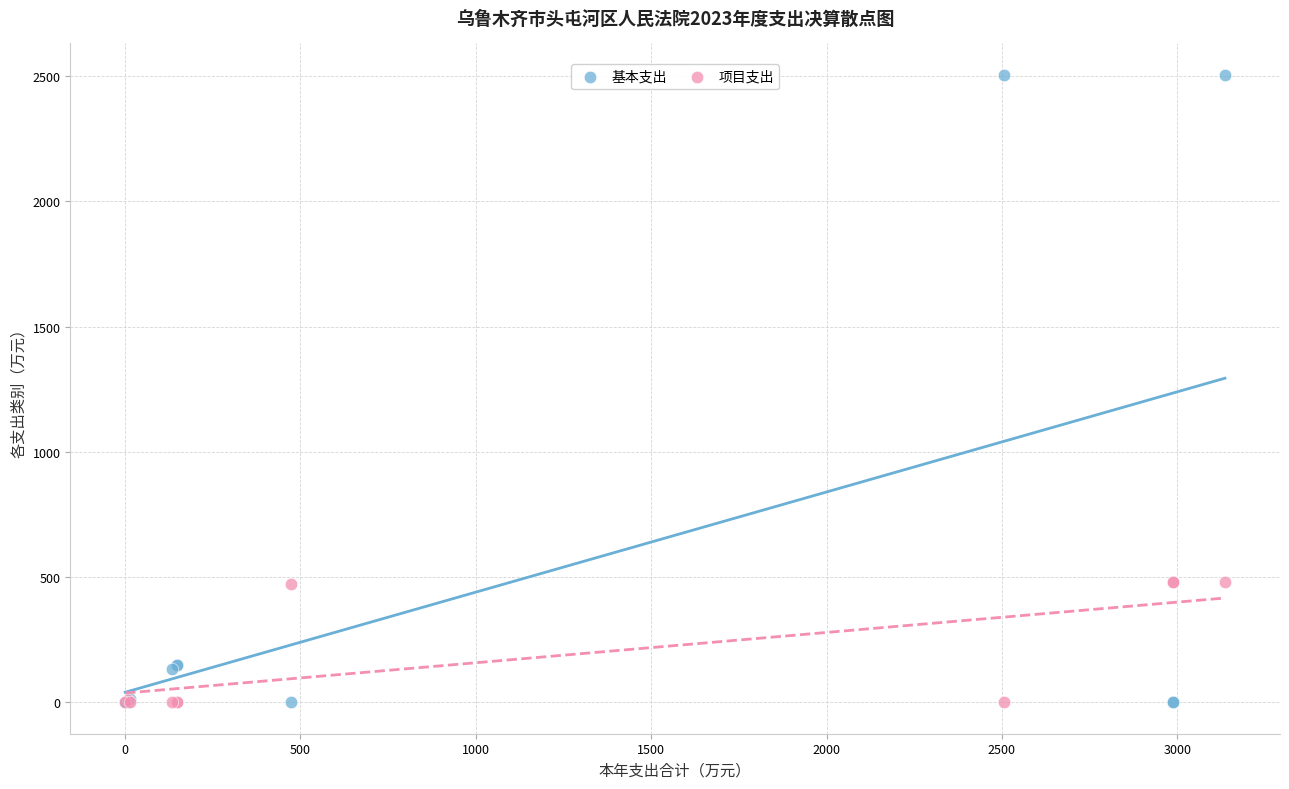

Which series reaches the maximum Y coordinate?

基本支出